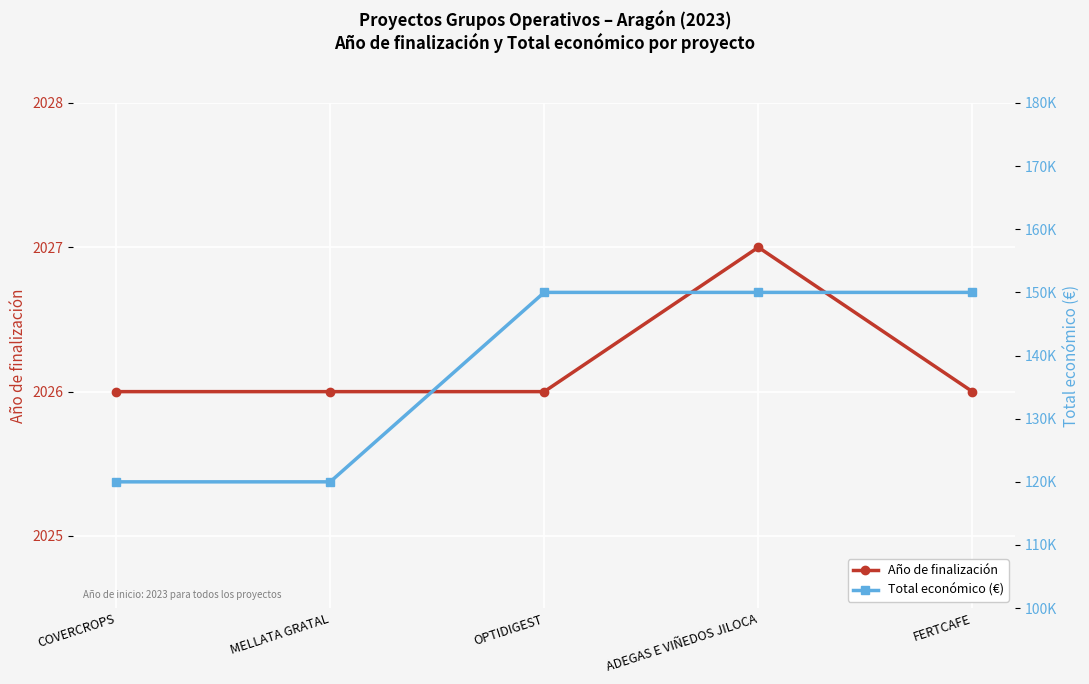

Which category has the highest value in the Año de finalización series?

ADEGAS E VIÑEDOS JILOCA